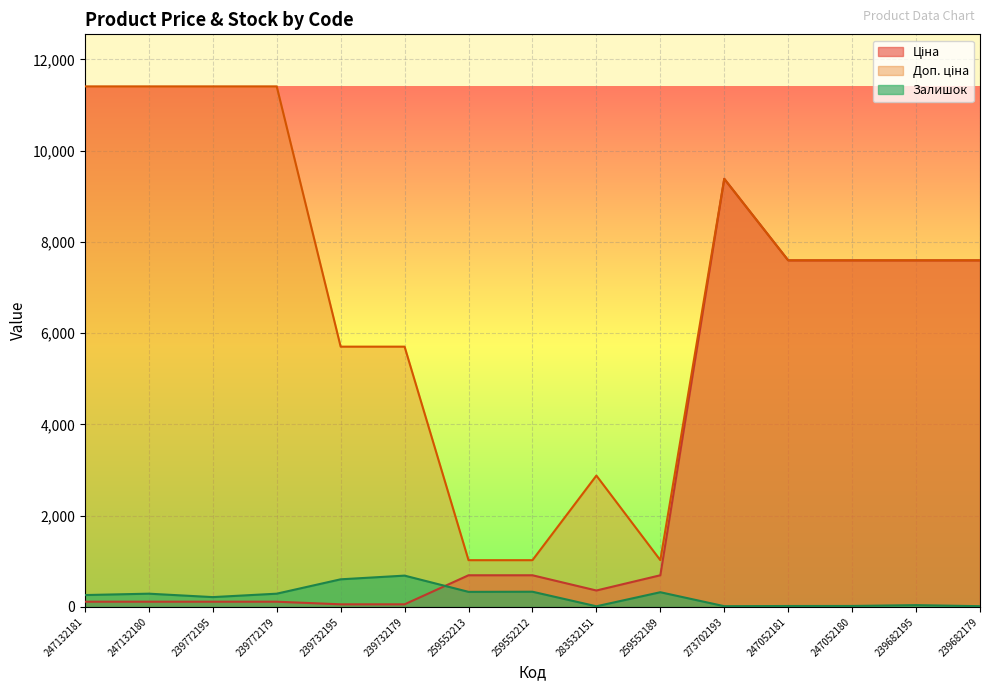

What is the difference between the maximum and minimum values in the Залишок series?

672.0